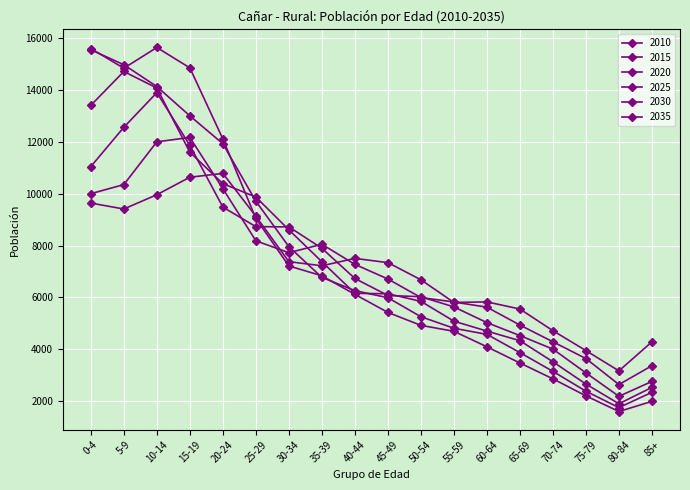

Between which two adjacent categories do 2010 and 2030 first intersect?

25-29 and 30-34